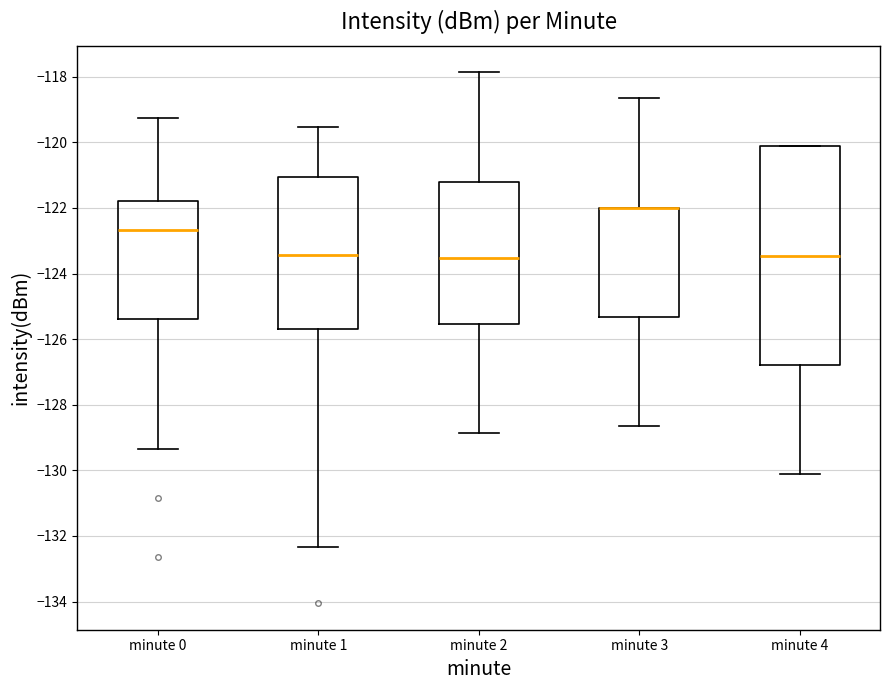

Where is the upper edge of the box for minute 2 on the y-axis? The values are not printed on the chart, so give them approximately, as read against the axis.

-121.2